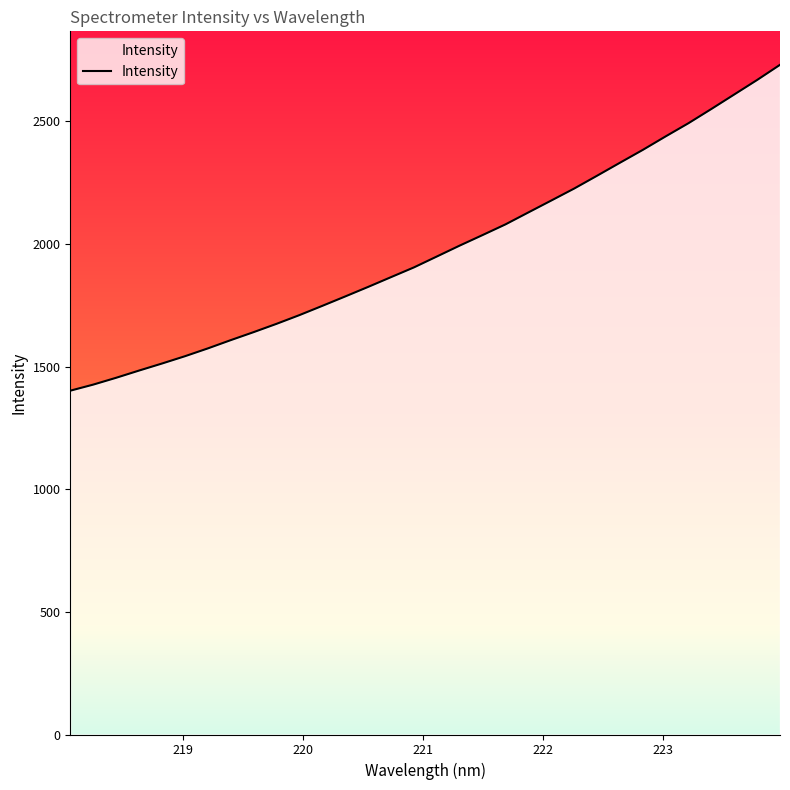

What is the smallest value displayed?

1401.9